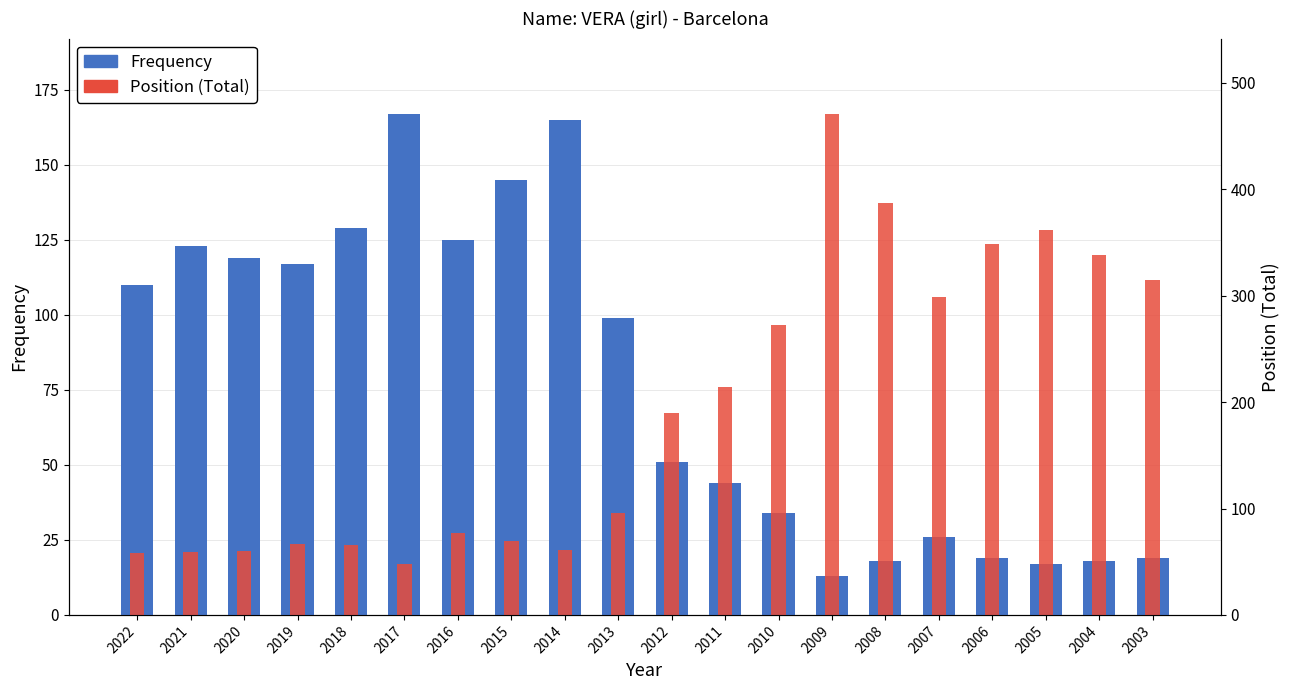

How many categories are shown in the chart?

20